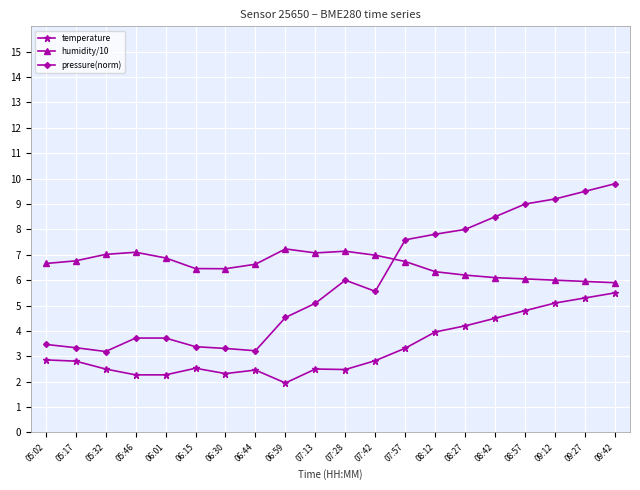

Is the value of humidity/10 at 09:27 greater than the value of temperature at 06:44?

Yes